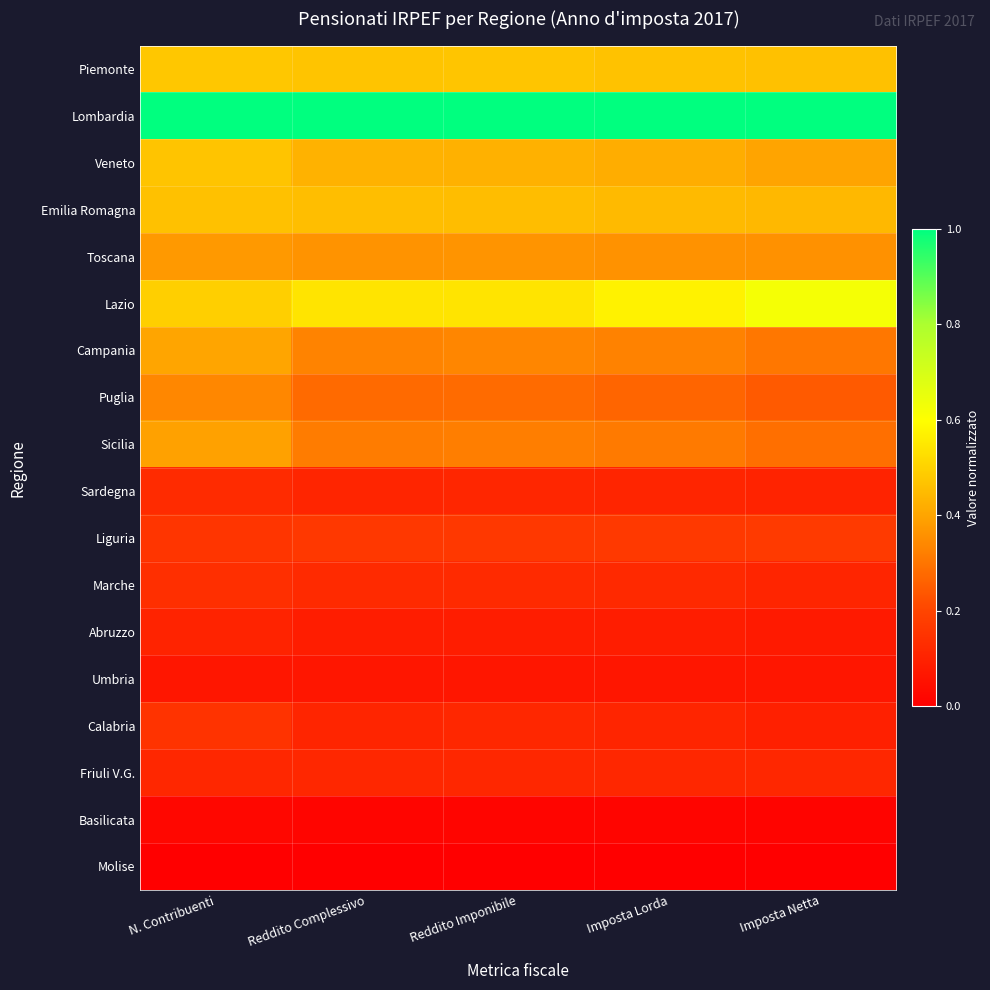

Rank the series at Imposta Netta from lowest to highest value.

Molise, Basilicata, Umbria, Abruzzo, Calabria, Sardegna, Marche, Friuli V.G., Liguria, Puglia, Sicilia, Campania, Toscana, Veneto, Emilia Romagna, Piemonte, Lazio, Lombardia